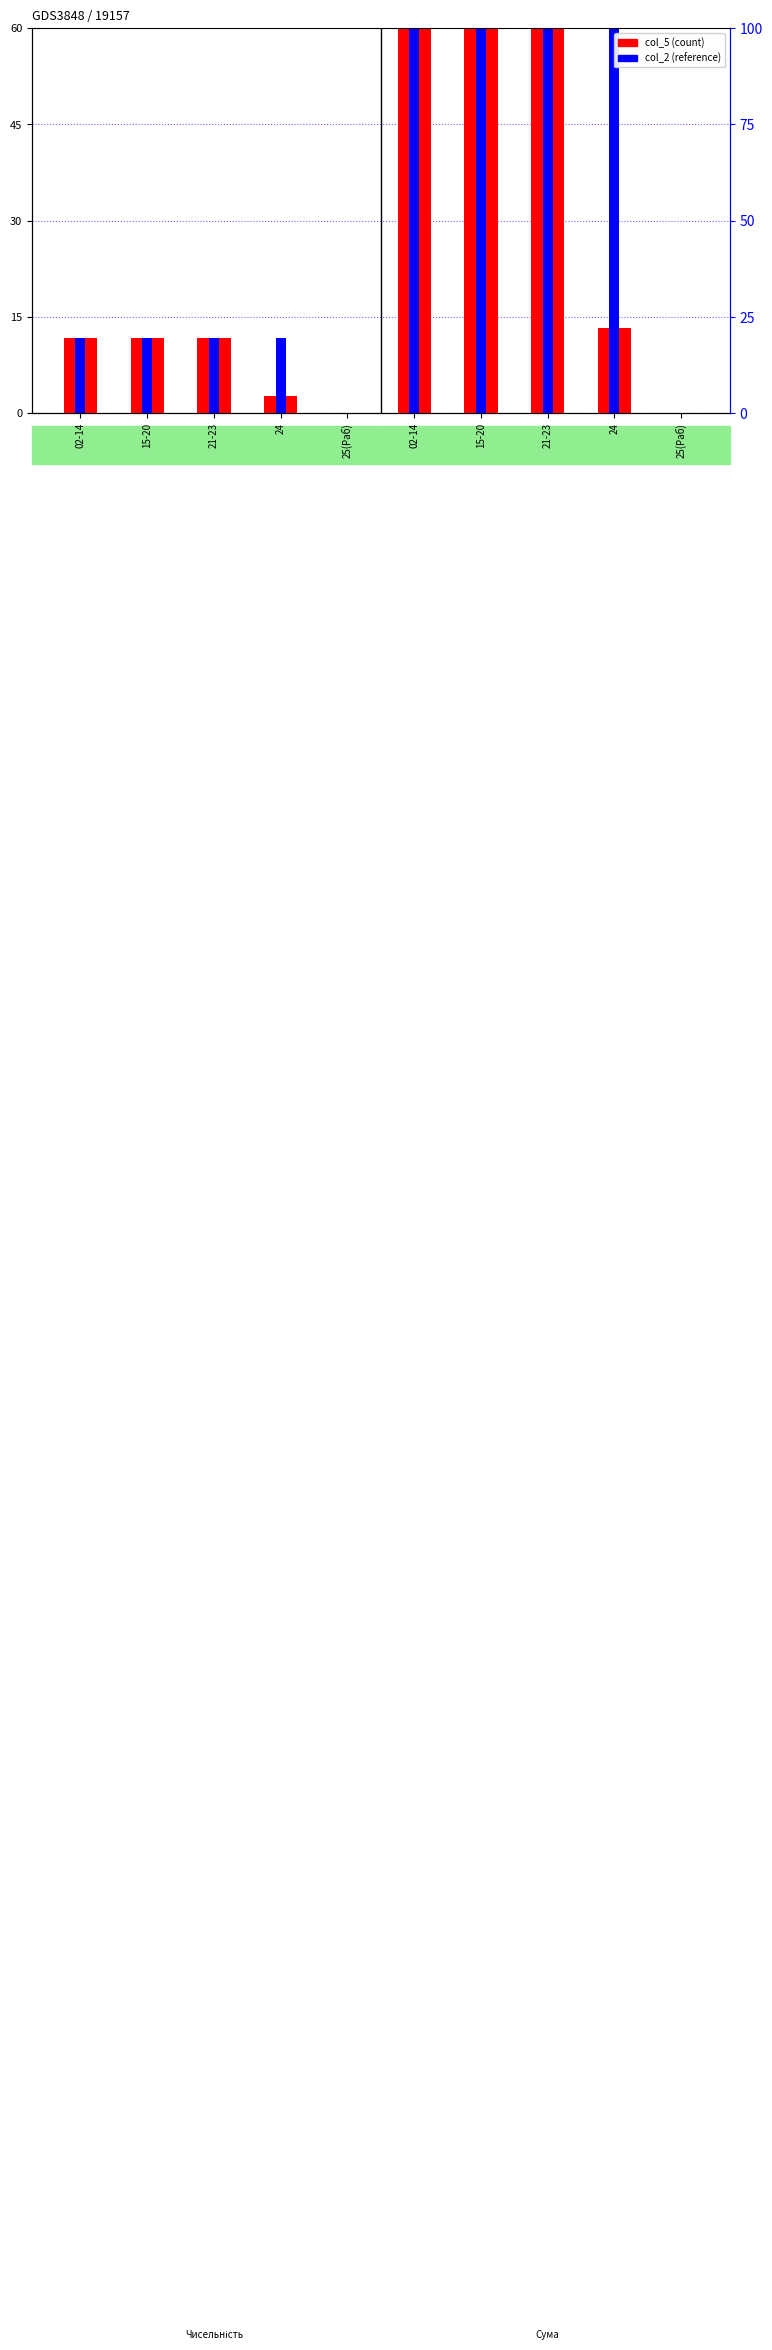

List the series in order of their overall mean, lowest first.

col_5, col_2